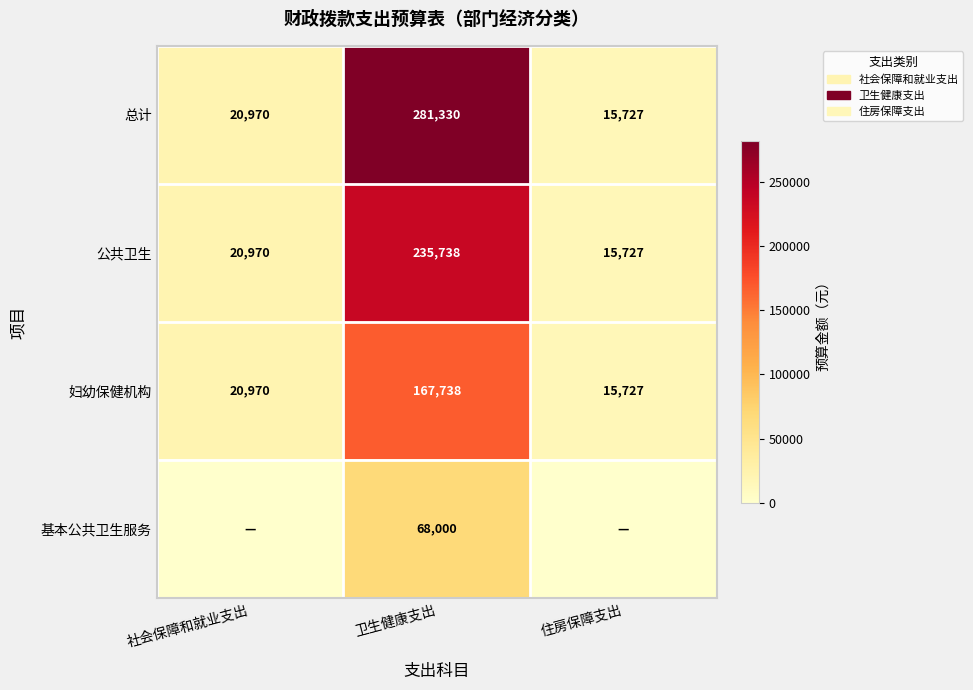

At which label does 公共卫生 reach its minimum?

住房保障支出